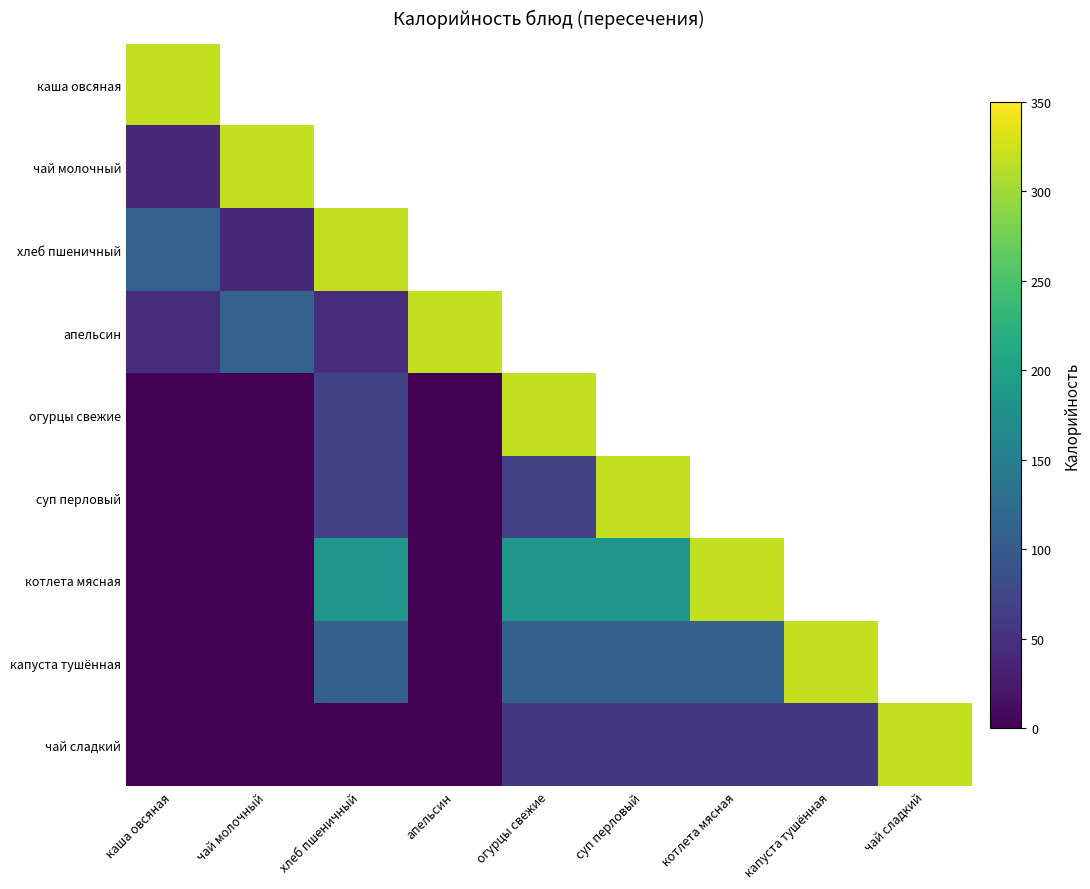

At which label does чай сладкий first exceed 57?

чай сладкий